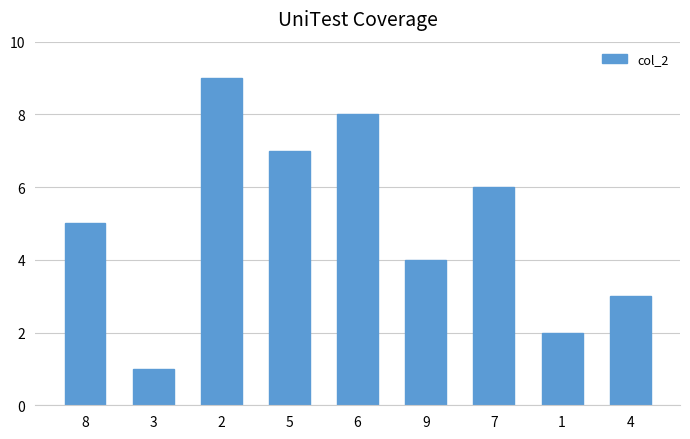

What is the label of the 2nd bar from the right?

1